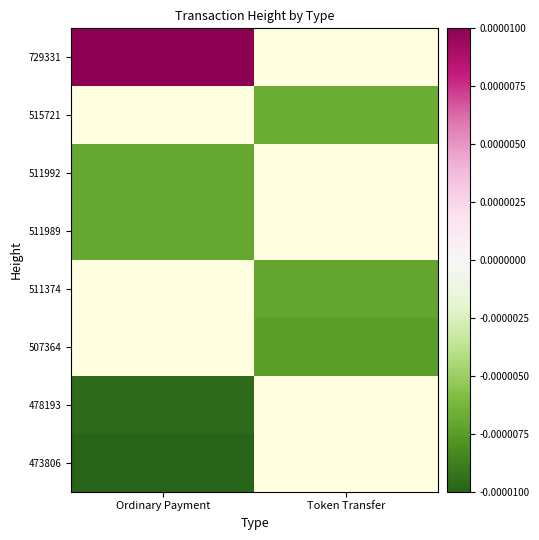

How many series are shown in this chart?

8